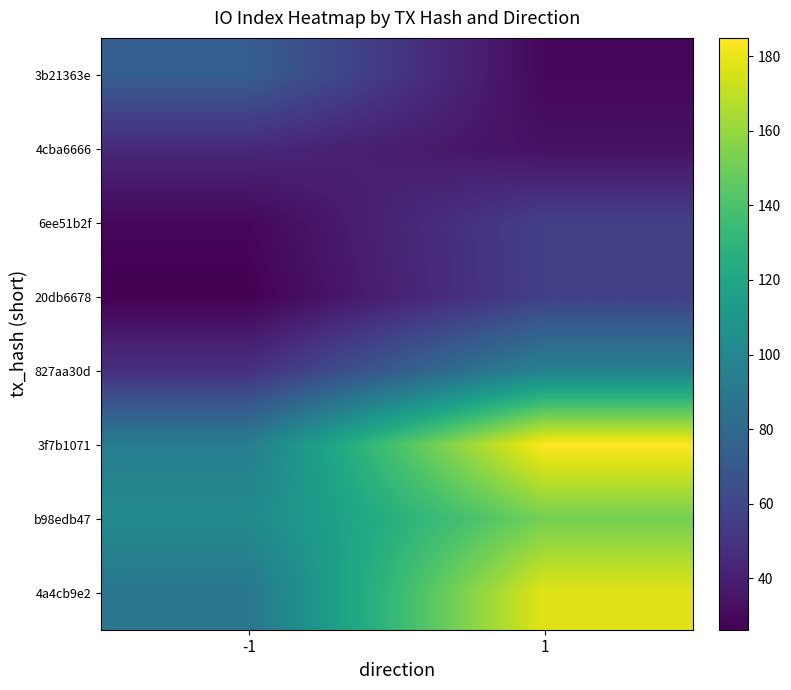

Which series has the widest spread of values?

3f7b1071